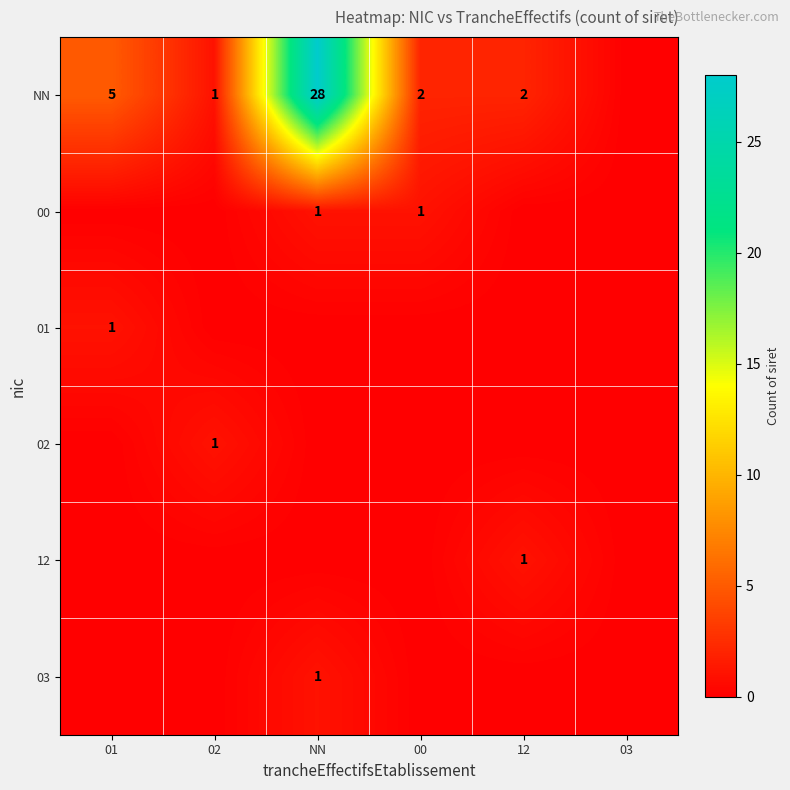

The NN series shows 5 at 01. True or false?

True